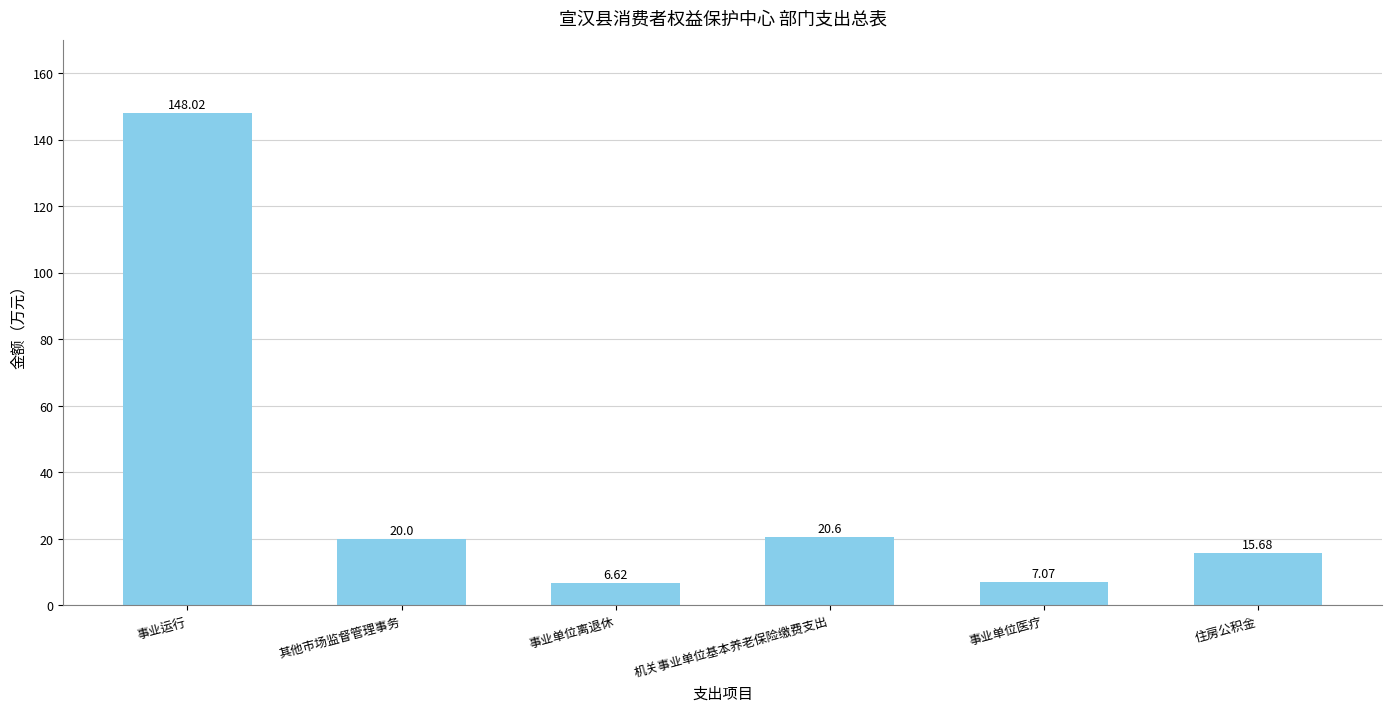

Rank the categories by value from highest to lowest.

事业运行, 机关事业单位基本养老保险缴费支出, 其他市场监督管理事务, 住房公积金, 事业单位医疗, 事业单位离退休